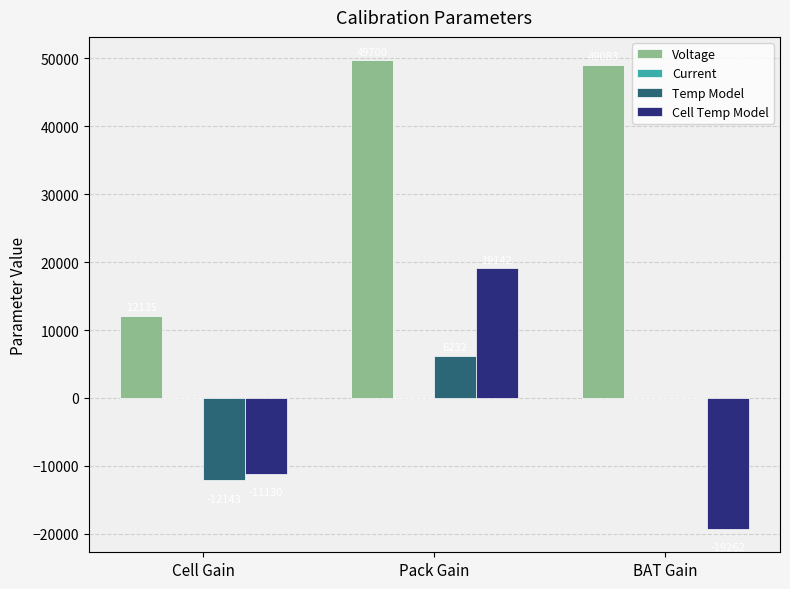

Which series has the largest range (max minus min)?

Cell Temp Model